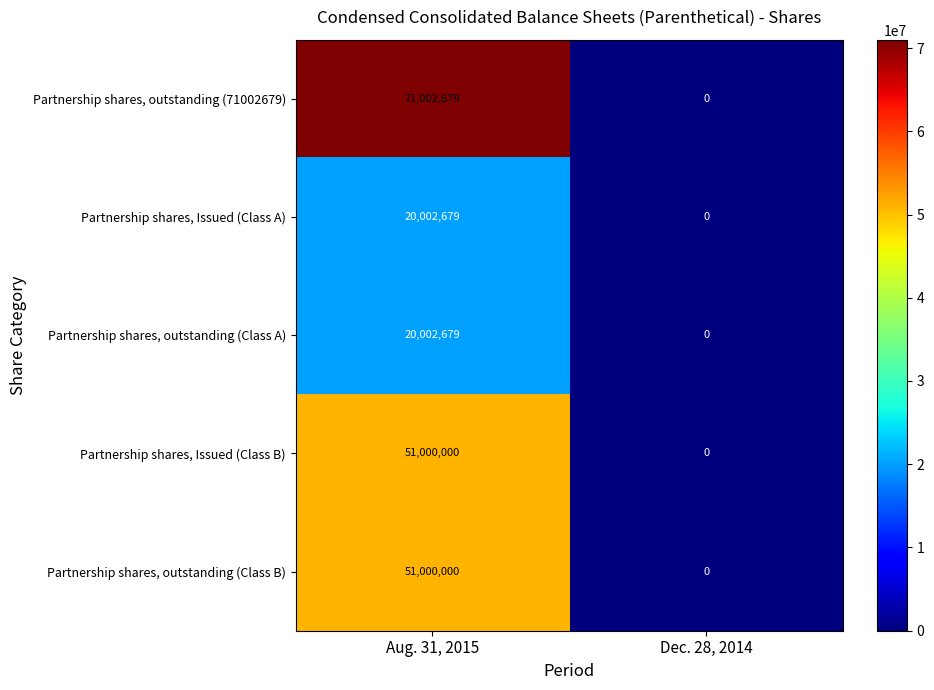

What is the spread (max minus min) of values at Aug. 31, 2015?

51000000